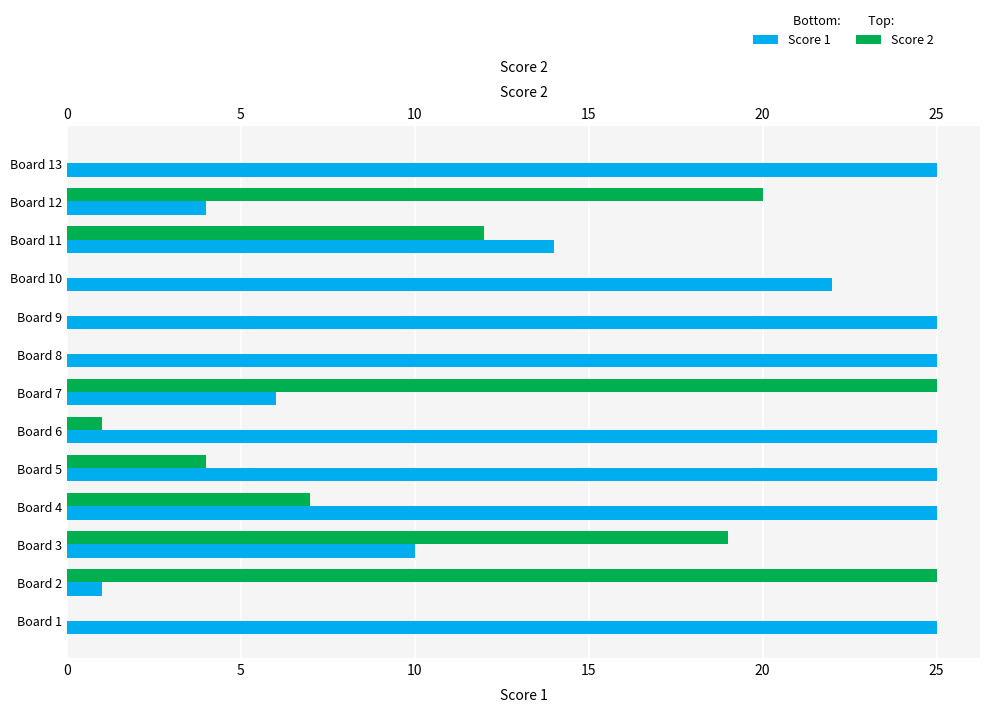

List the series in order of their peak value, highest first.

Score 1, Score 2